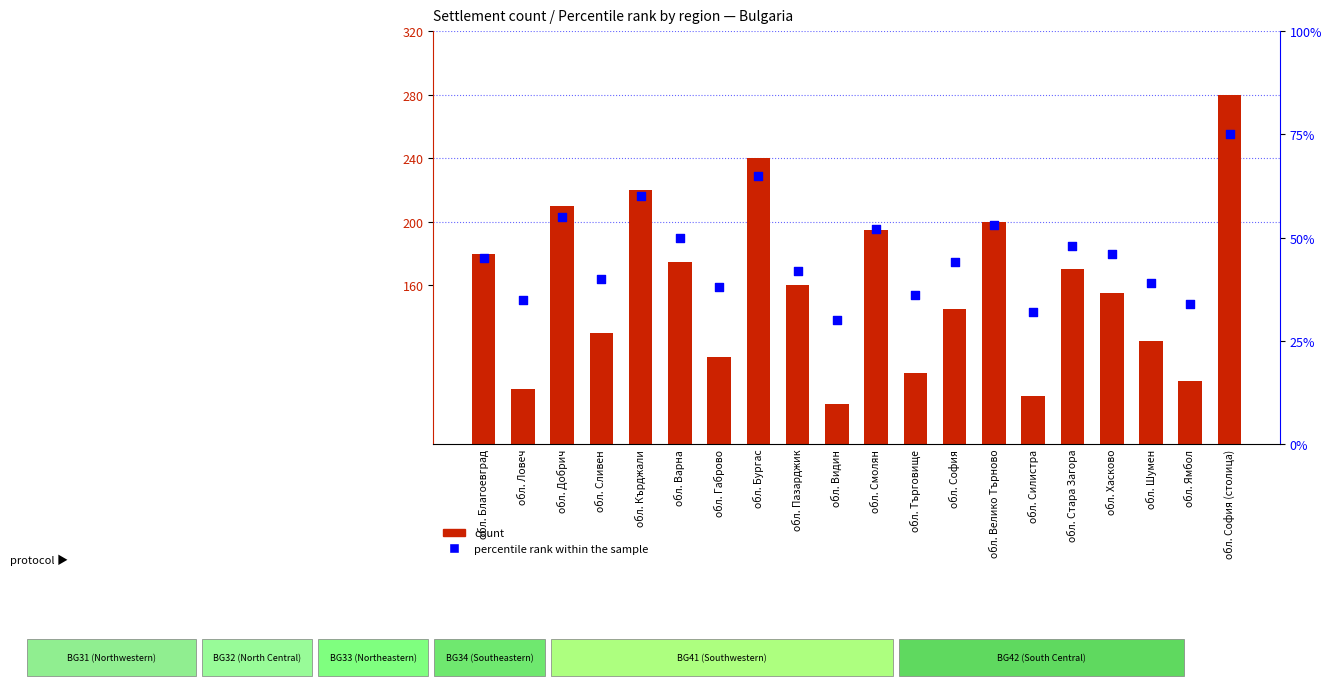

What is the total value across all series at обл. Шумен?

164